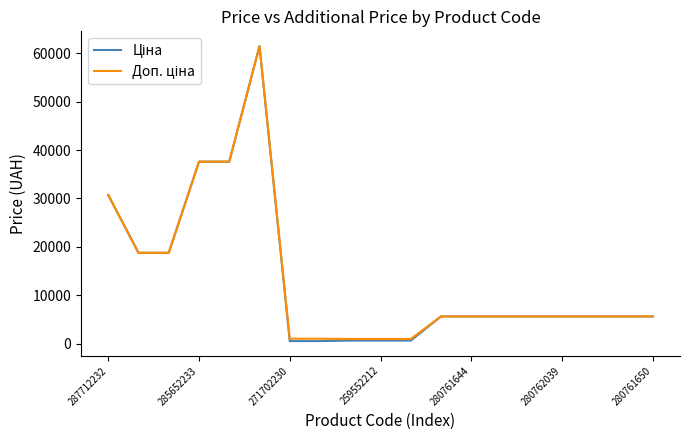

How many lines are shown in the chart?

2